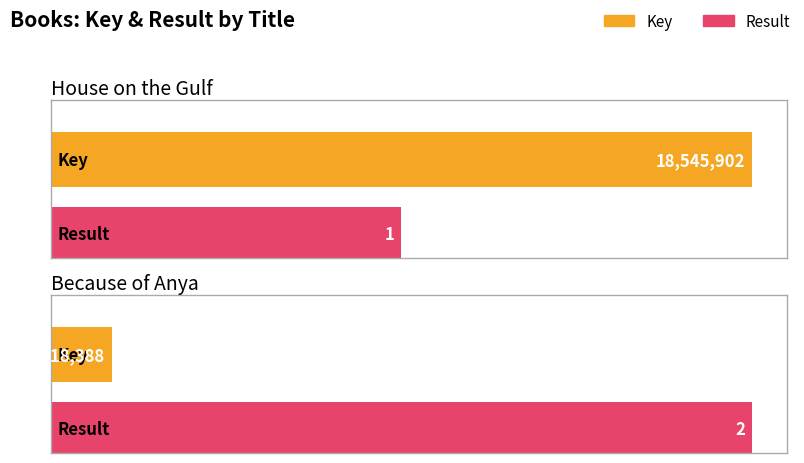

What is the label of the 1st bar from the right?

Because of Anya